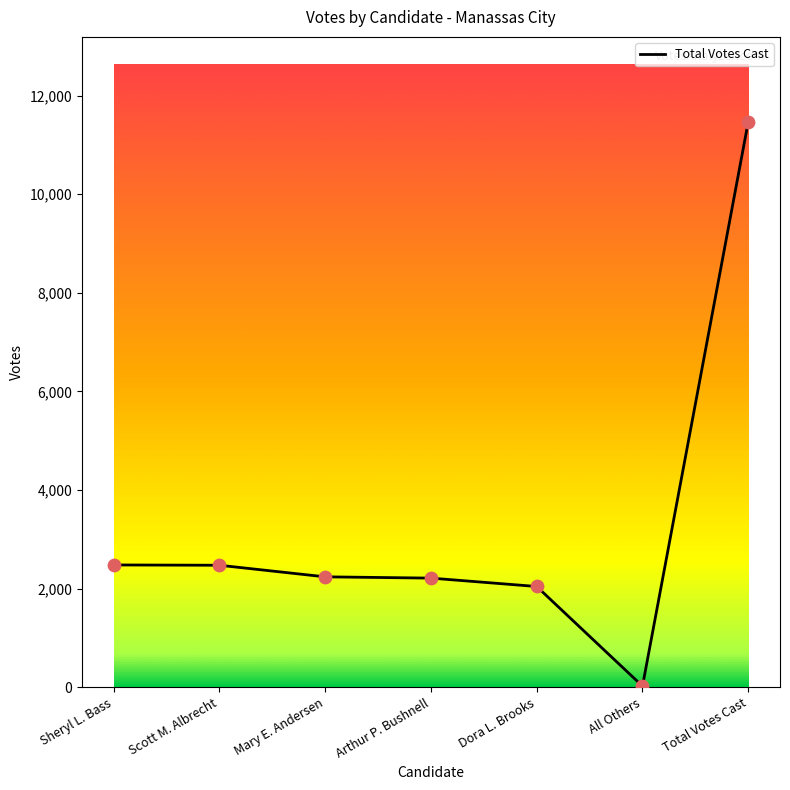

What is the ratio of the value at Dora L. Brooks to the value at All Others?

92.9